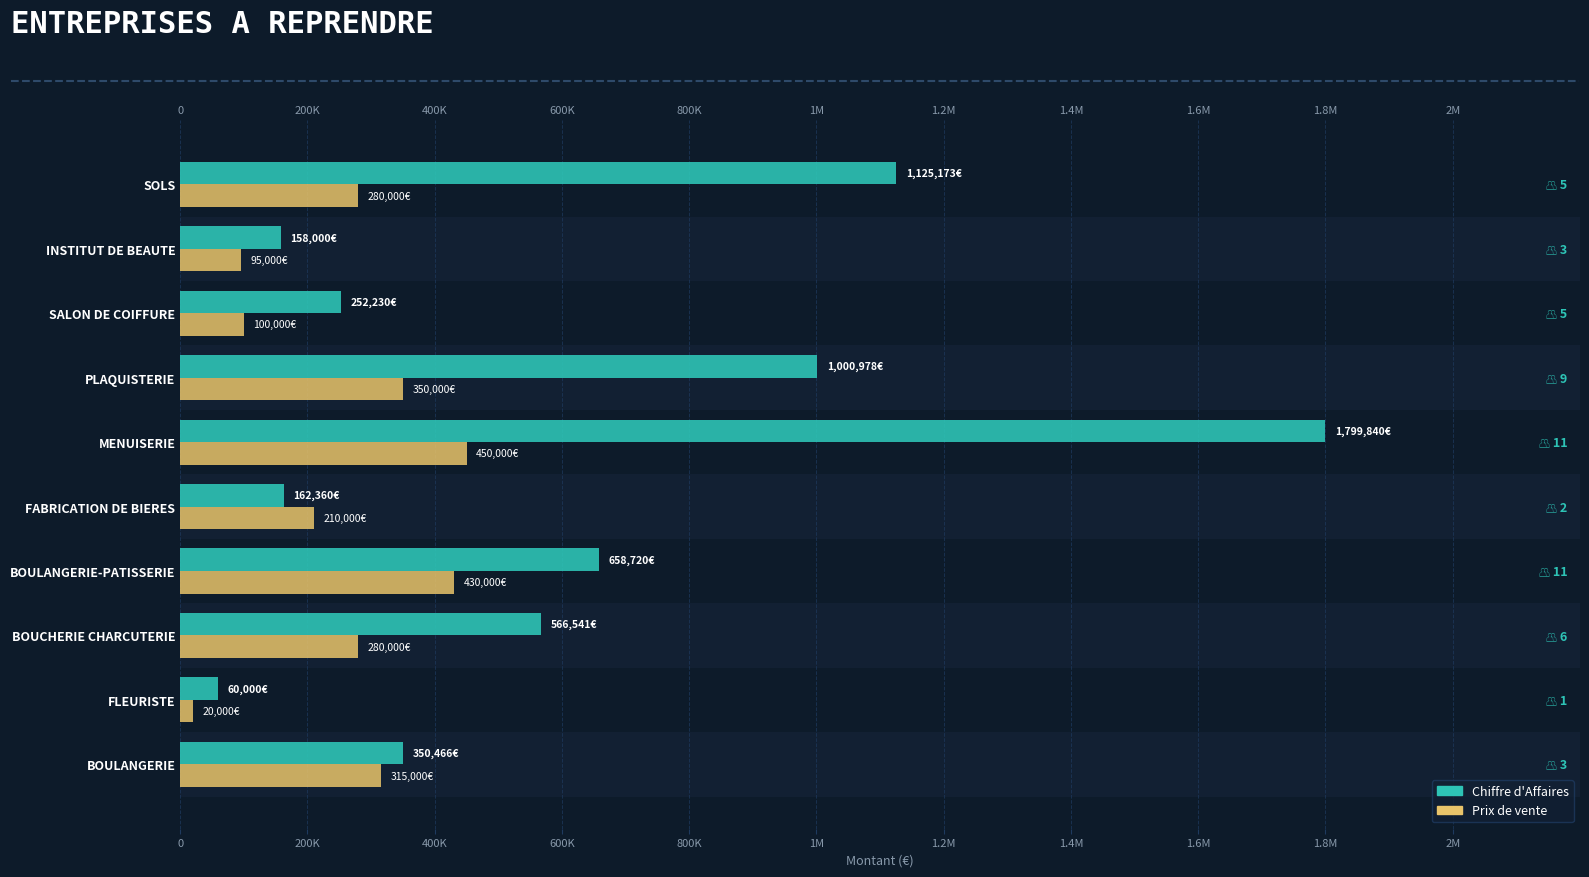

Between SOLS and FLEURISTE, which is larger?

SOLS